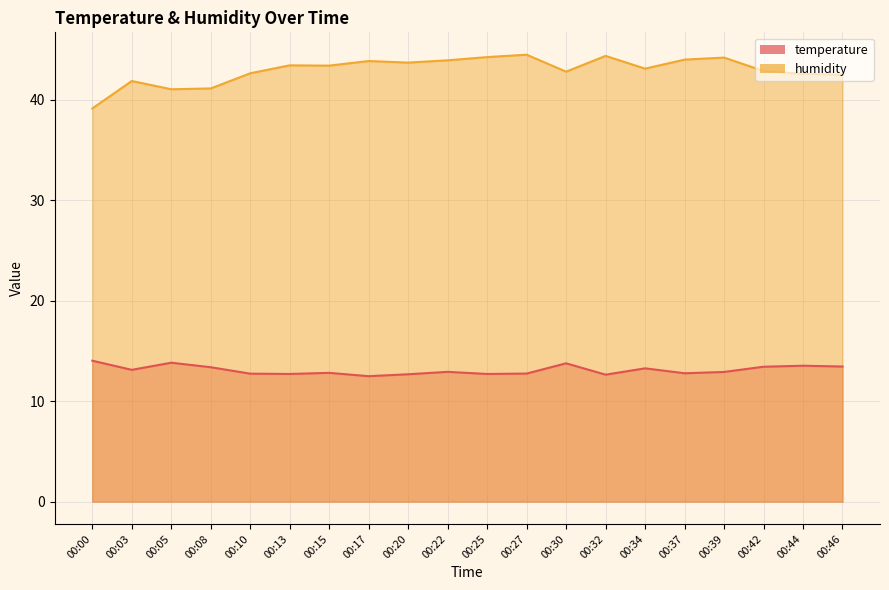

The value of humidity at 00:34 is 63.4. True or false?

False